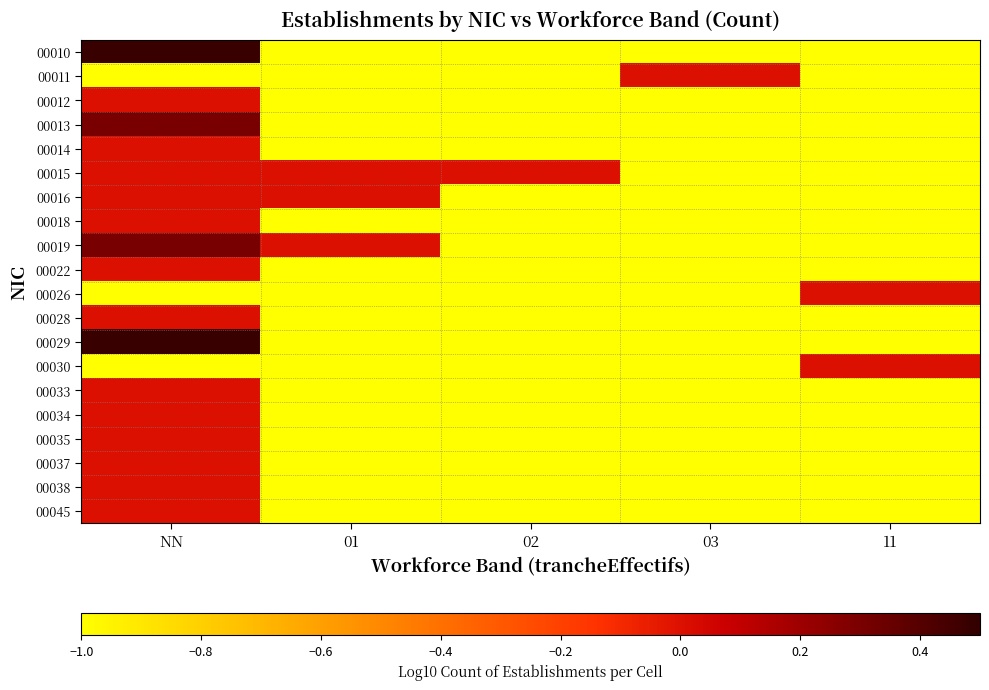

Between NN and 11, which series saw the biggest shift?

00010